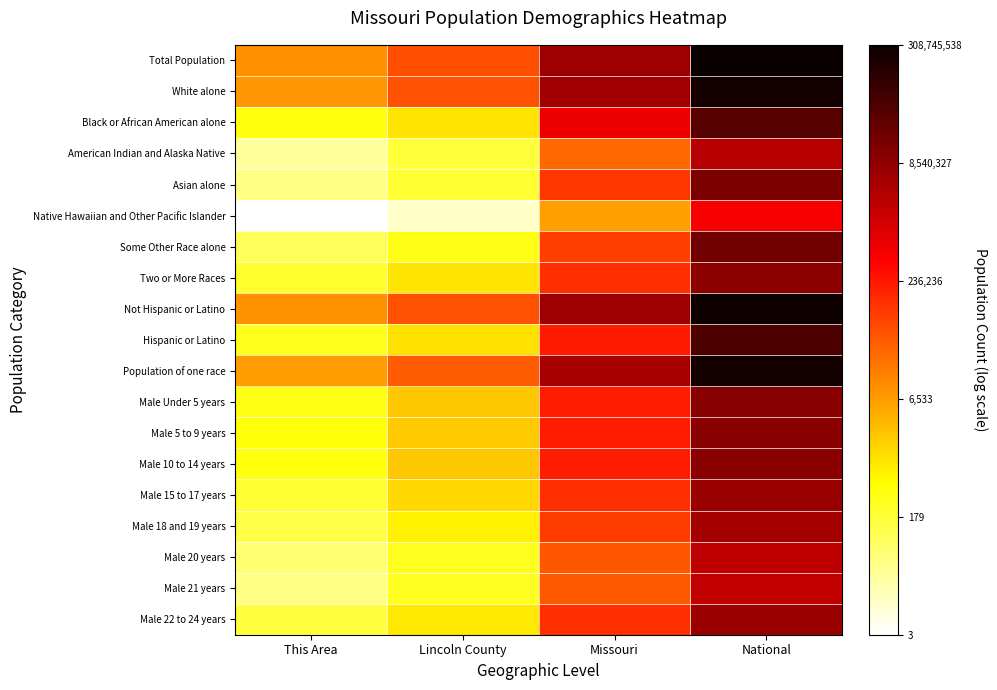

At which category is the sum across all series the highest?

National